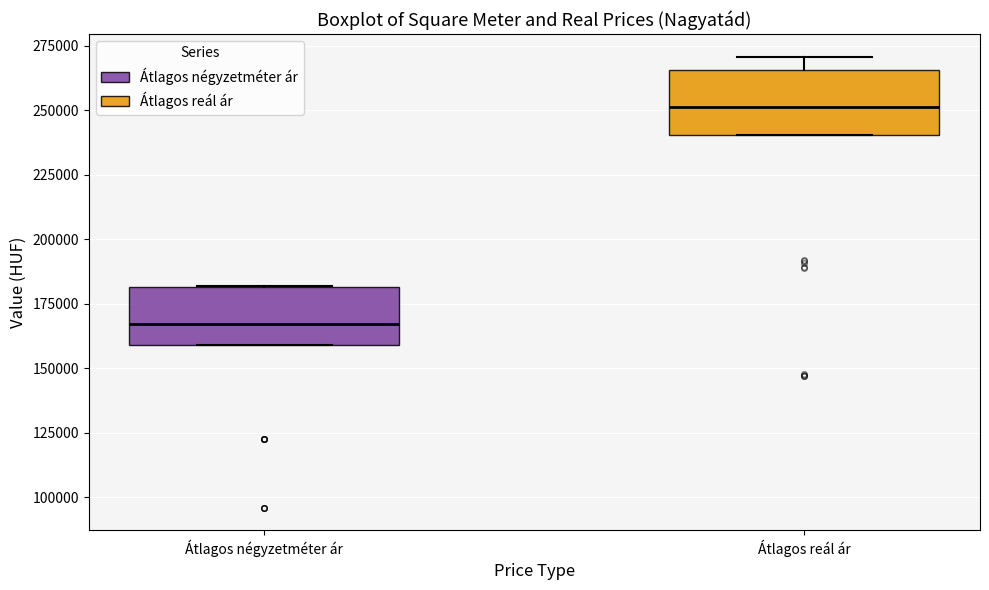

Where does the median line of the box for Átlagos négyzetméter ár sit on the y-axis? The values are not printed on the chart, so give them approximately, as read against the axis.

165000